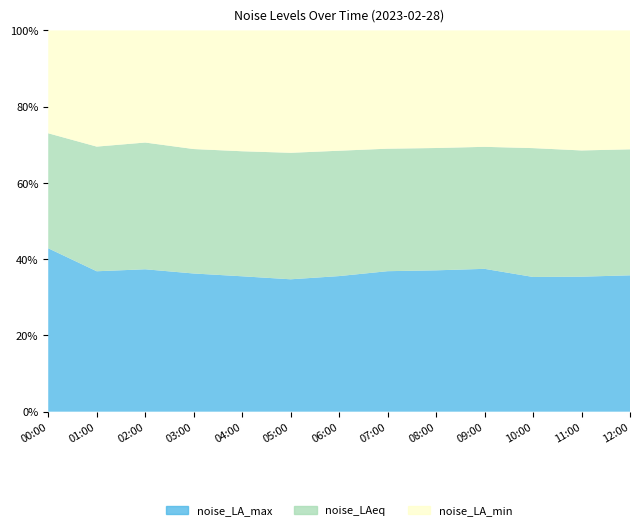

Reading left to right, list all the values displayed in this chart.

noise_LA_max: 00:00=85.7	01:00=72.4	02:00=69.9	03:00=67.2	04:00=64.8	05:00=63.4	06:00=65.3	07:00=68.8	08:00=69.2	09:00=73.1	10:00=69.7	11:00=65.5	12:00=67.9
noise_LAeq: 00:00=60.3	01:00=64.2	02:00=62.2	03:00=60.5	04:00=59.9	05:00=60.6	06:00=60.3	07:00=60.0	08:00=59.9	09:00=62.4	10:00=66.7	11:00=61.3	12:00=62.7
noise_LA_min: 00:00=54.0	01:00=59.9	02:00=55.0	03:00=57.7	04:00=57.9	05:00=58.6	06:00=57.9	07:00=57.9	08:00=57.6	09:00=59.6	10:00=60.9	11:00=58.3	12:00=59.2